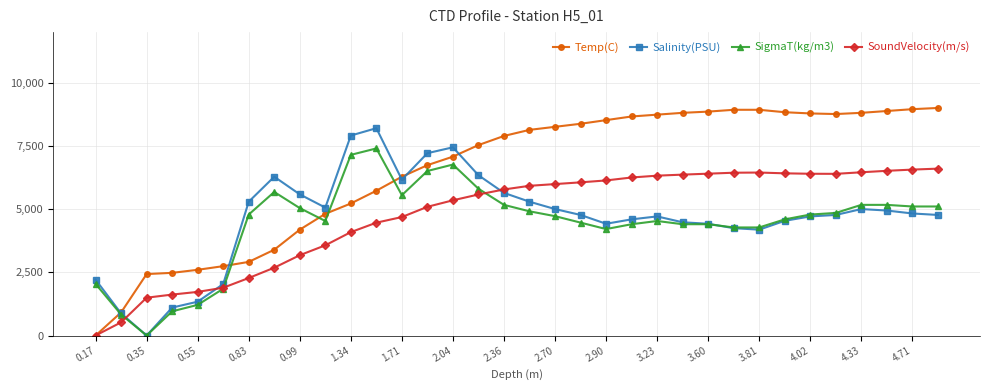

What is the maximum value for Salinity(PSU)?

8200.0